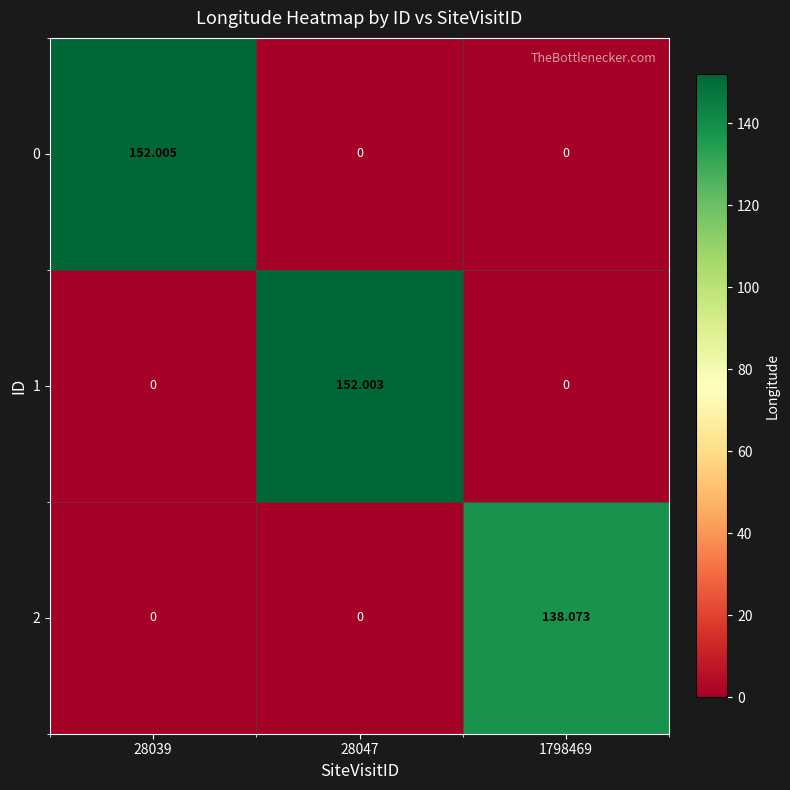

What is the difference between the highest and lowest values at 28039?

152.0